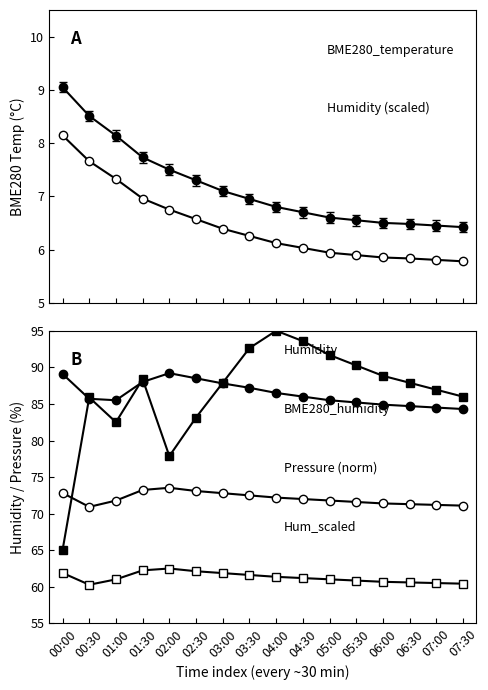

What position from the right is 03:00?

10